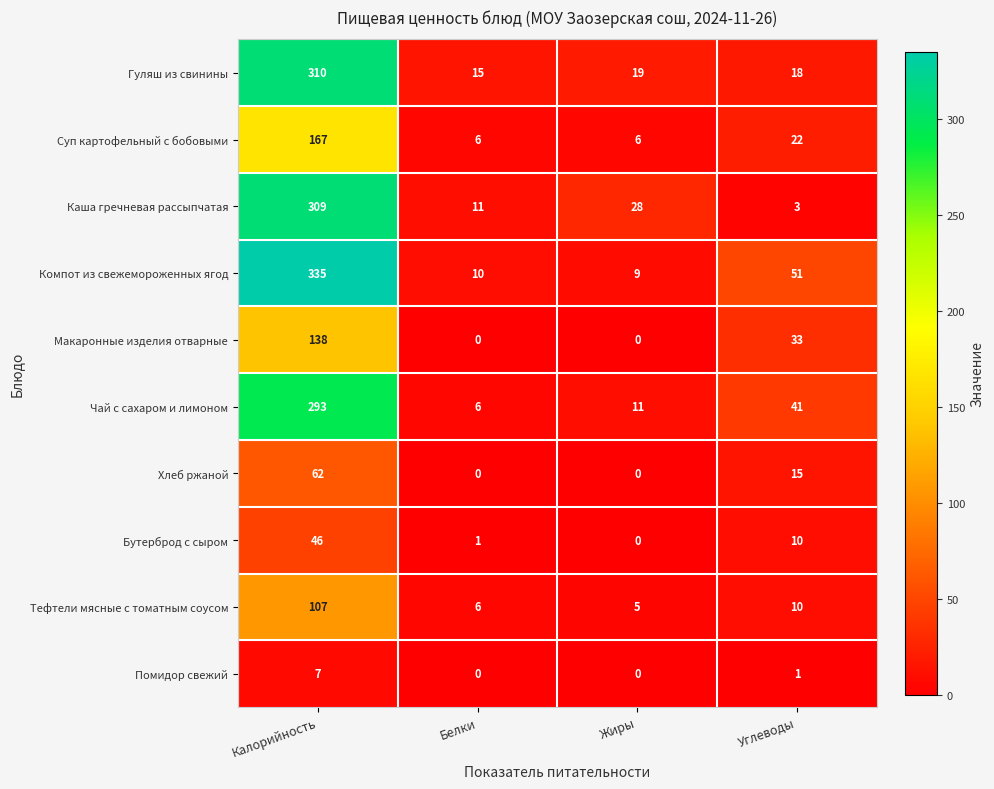

What is the average value of the Каша гречневая рассыпчатая series?

88